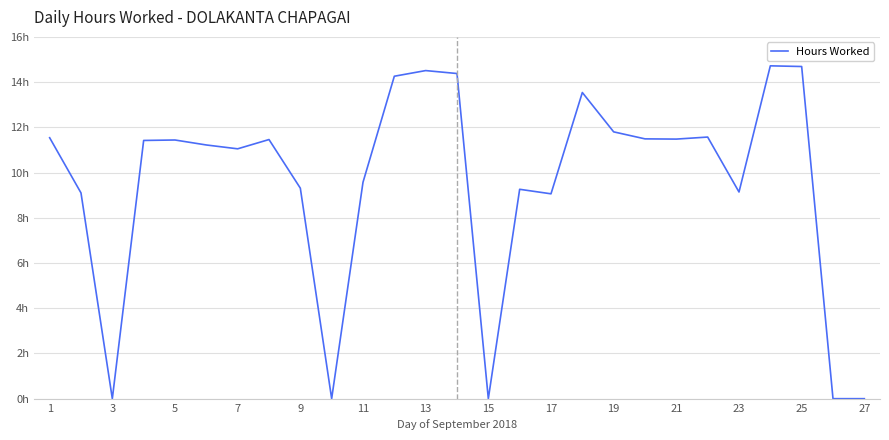

Reading left to right, list all the values displayed in this chart.

11.5	9.1	0.0	11.4	11.4	11.2	11.1	11.5	9.3	0.0	9.6	14.3	14.5	14.4	0.0	9.3	9.1	13.5	11.8	11.5	11.5	11.6	9.1	14.7	14.7	0.0	0.0